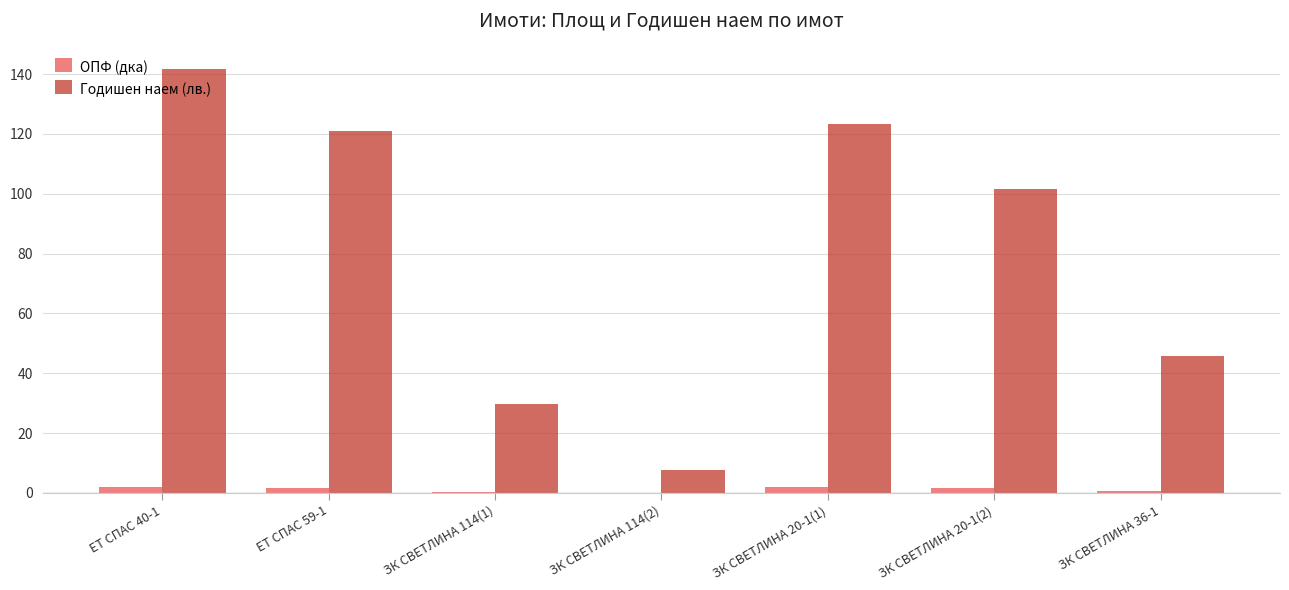

What is the maximum value for Годишен наем (лв.)?

141.6